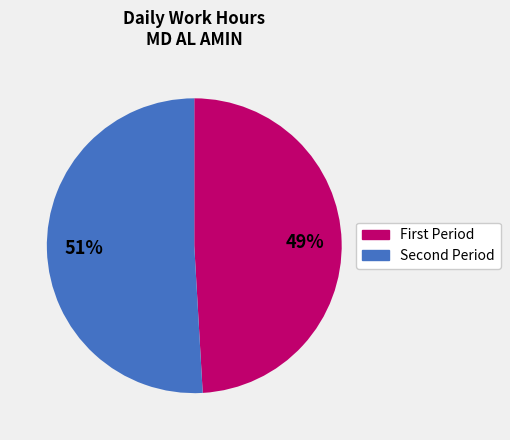

To the nearest percent, what is the difference between the largest and smallest slice percentages?

2%